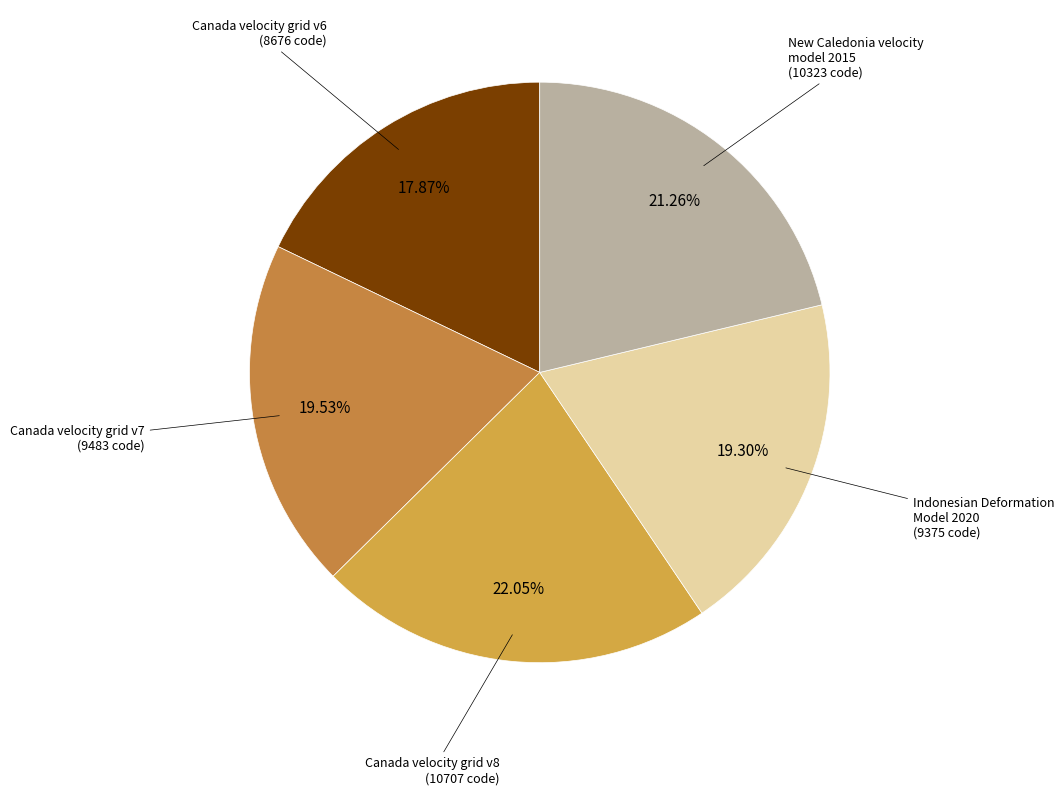

Which slice is the largest?

Canada velocity grid v8